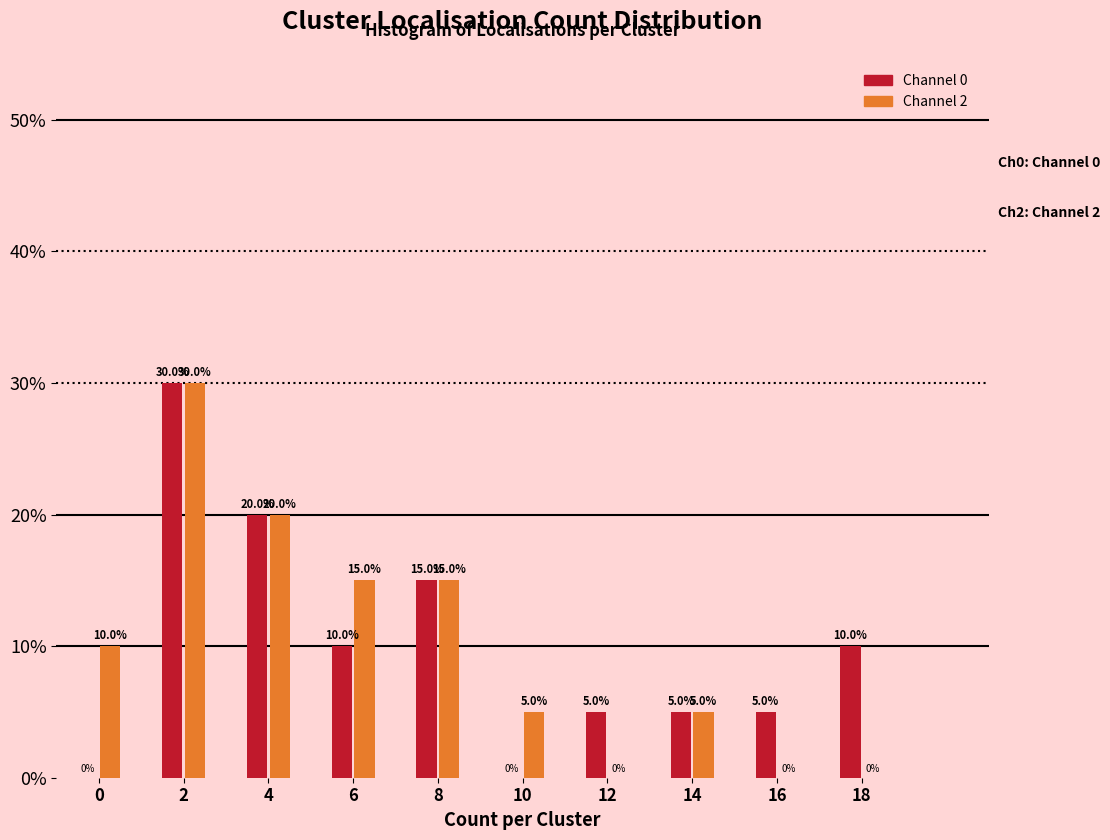

Reading left to right, extract all data points from this chart.

Channel 0: 0=0	2=30	4=20	6=10	8=15	10=0	12=5	14=5	16=5	18=10
Channel 2: 0=10	2=30	4=20	6=15	8=15	10=5	12=0	14=5	16=0	18=0